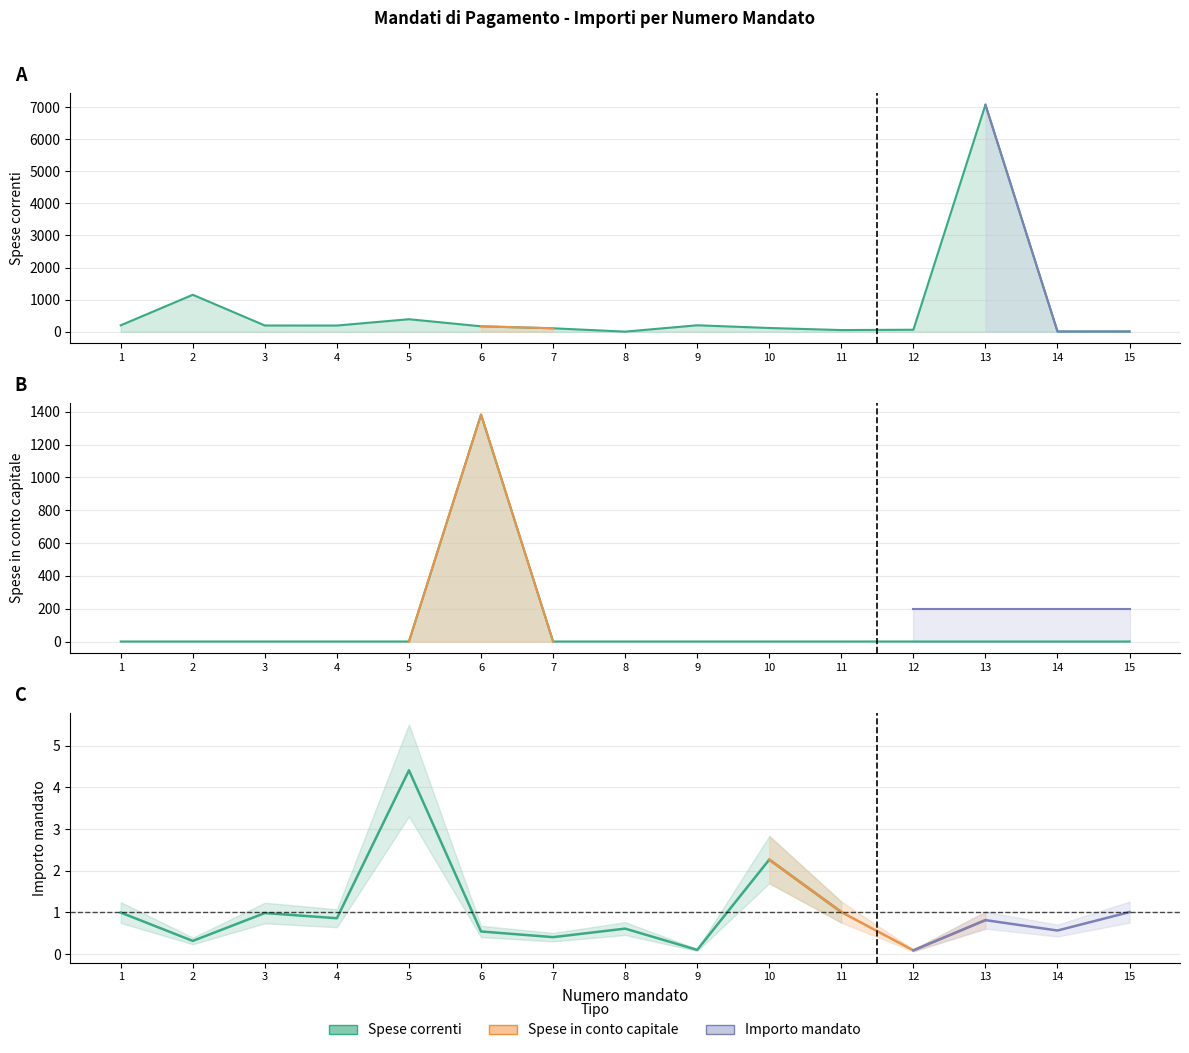

Rank the series at 8 from highest to lowest value.

Spese correnti, Spese in conto capitale